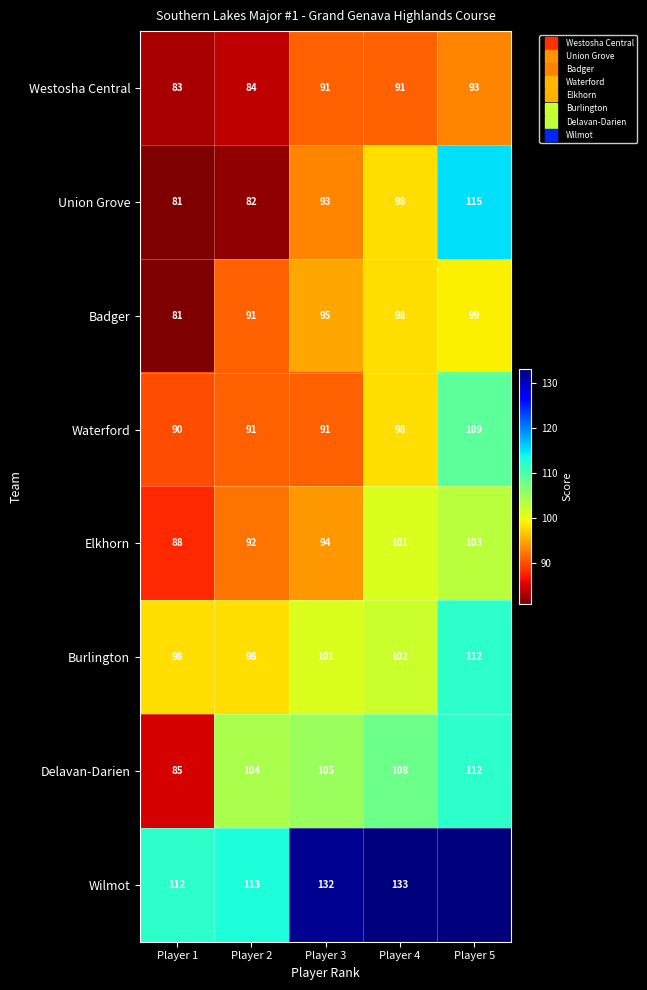

How many data points in Elkhorn are above 94?

2